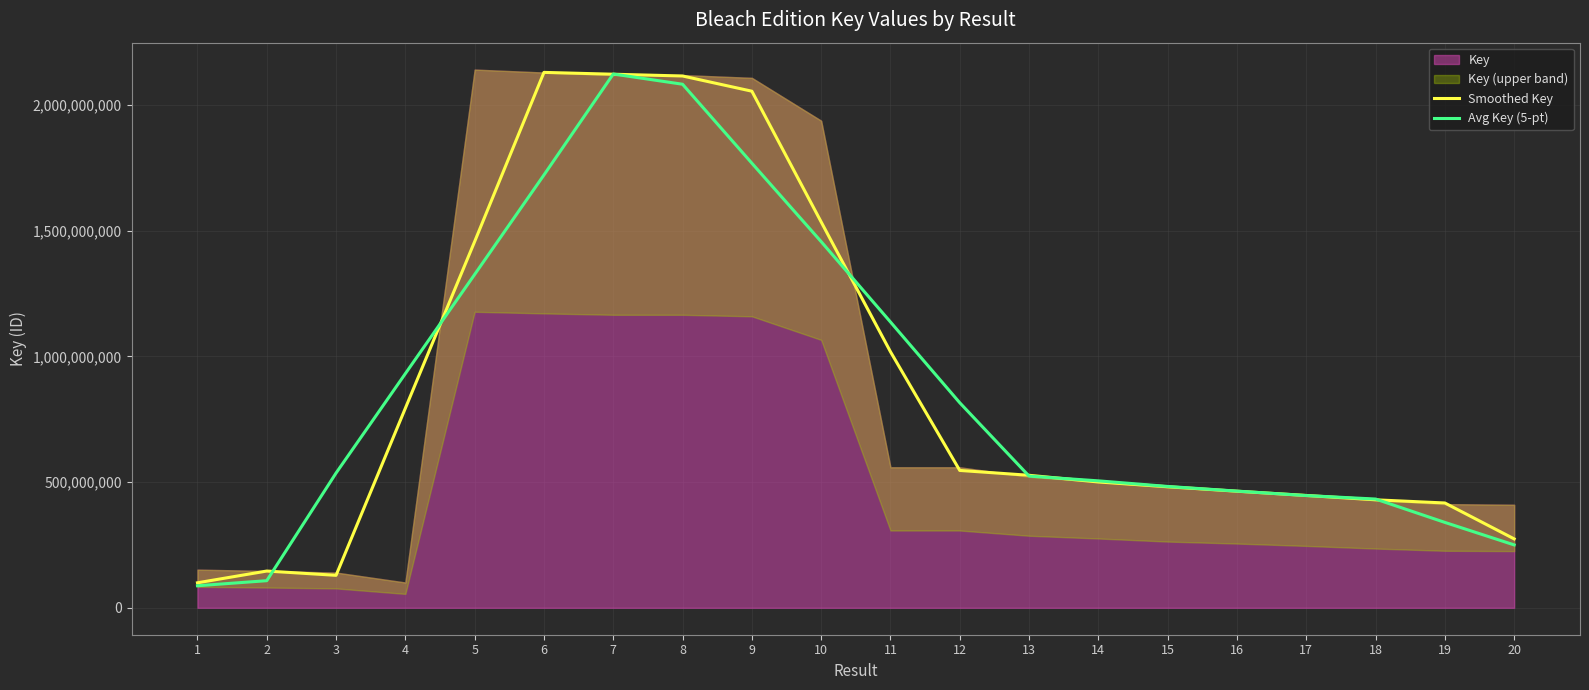

Where does the Smoothed Key series first go above 527280569?

4